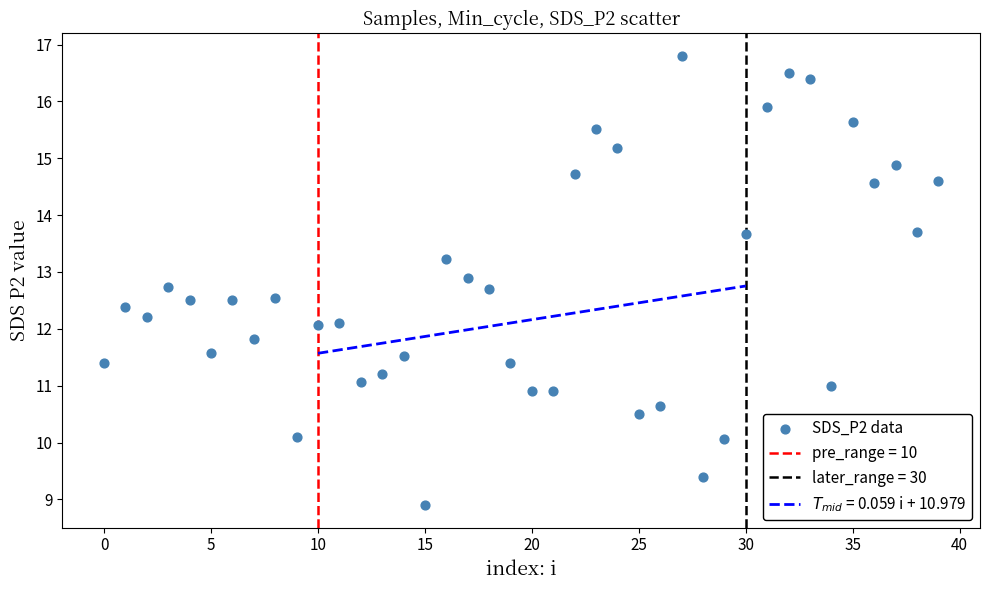

What is the range of Y values (max minus min)?

7.9